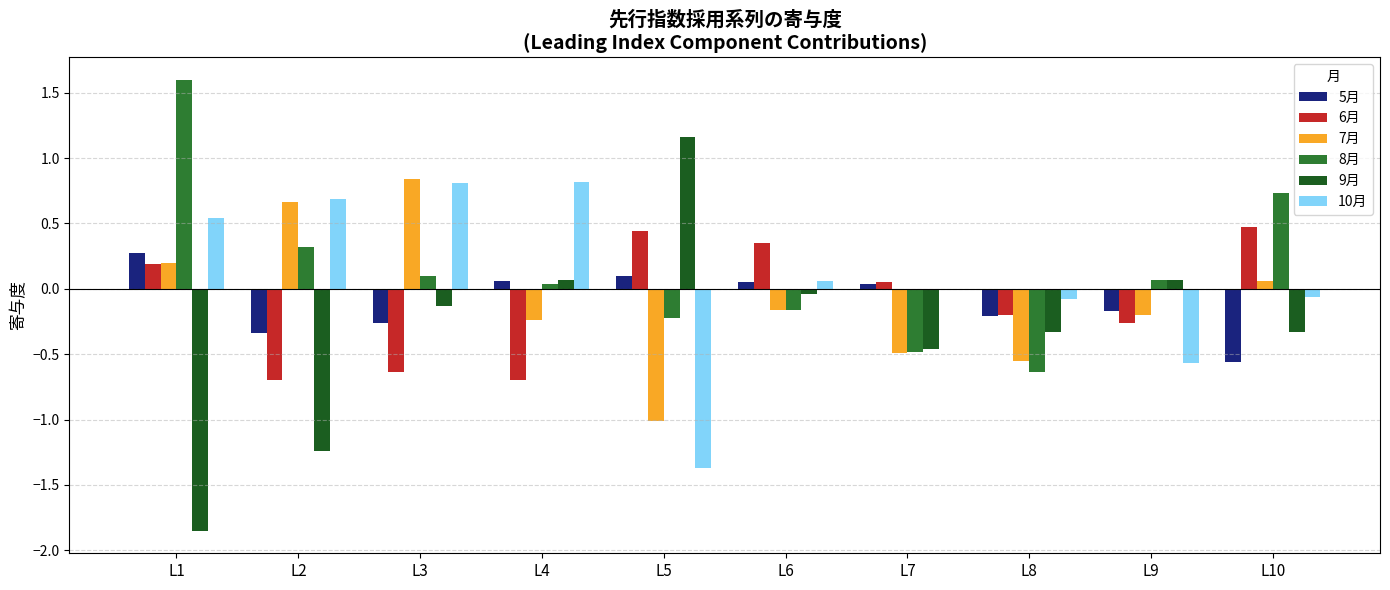

Is it true that 5月 equals 0.5 at L1?

False